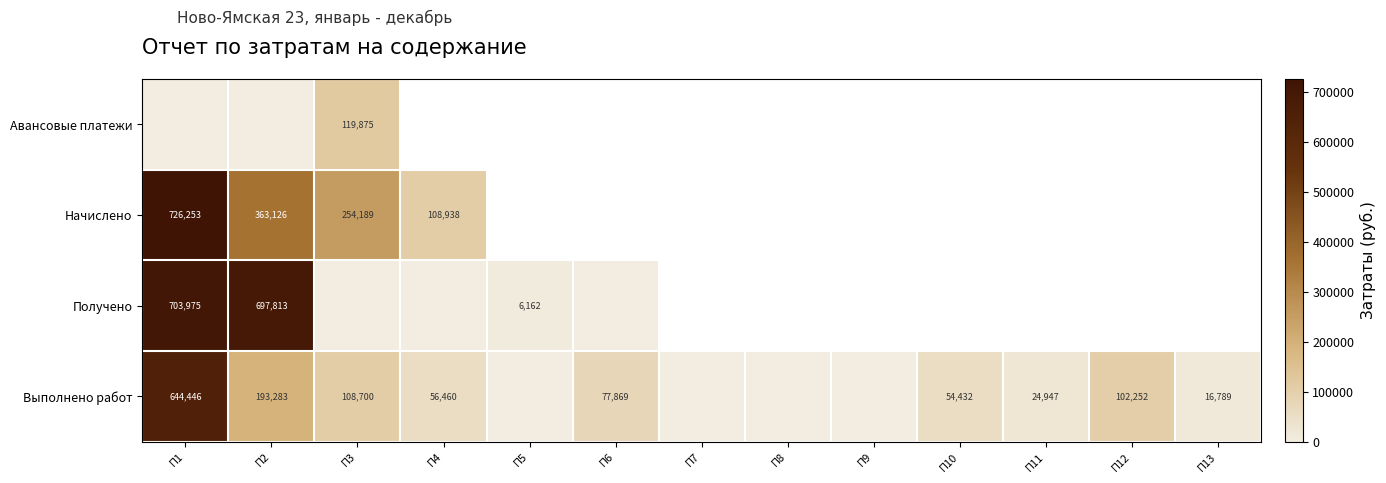

The value of Выполнено работ at П5 is 384007.6. True or false?

False